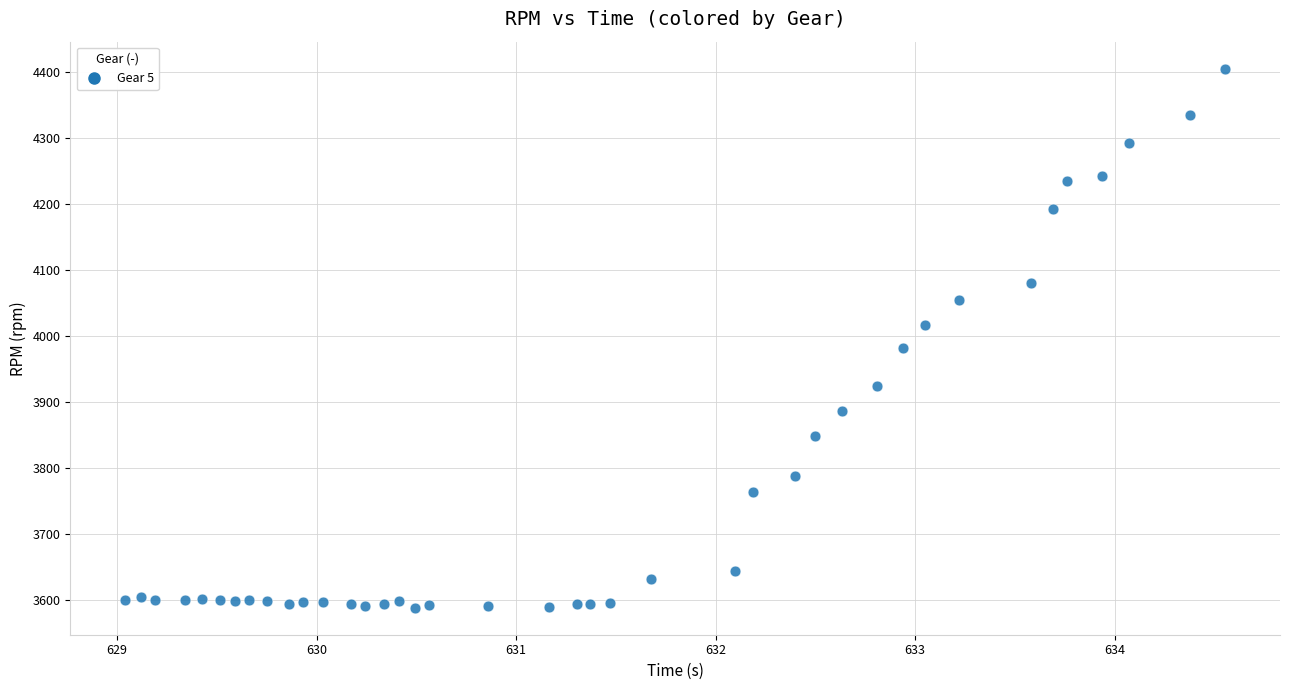

Count the number of points in this scatter plot.

40